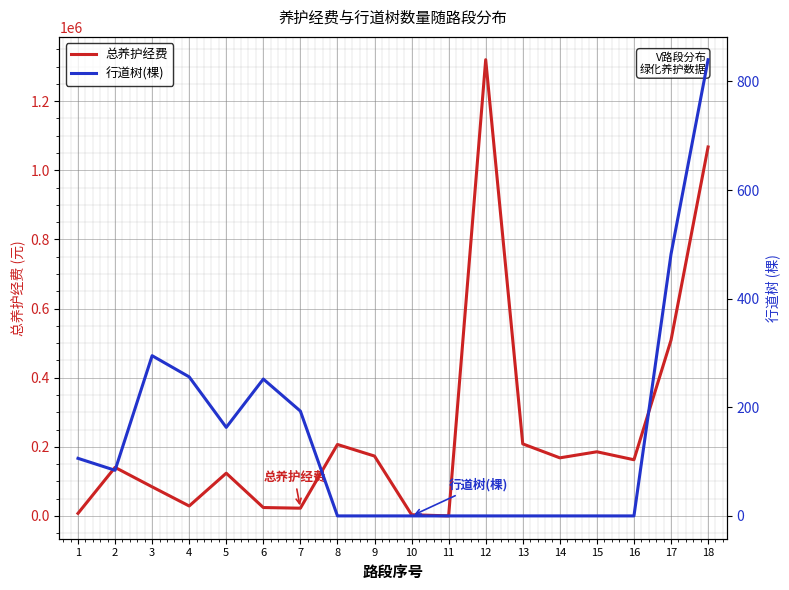

What are all the series names shown in the legend?

总养护经费, 行道树(棵)